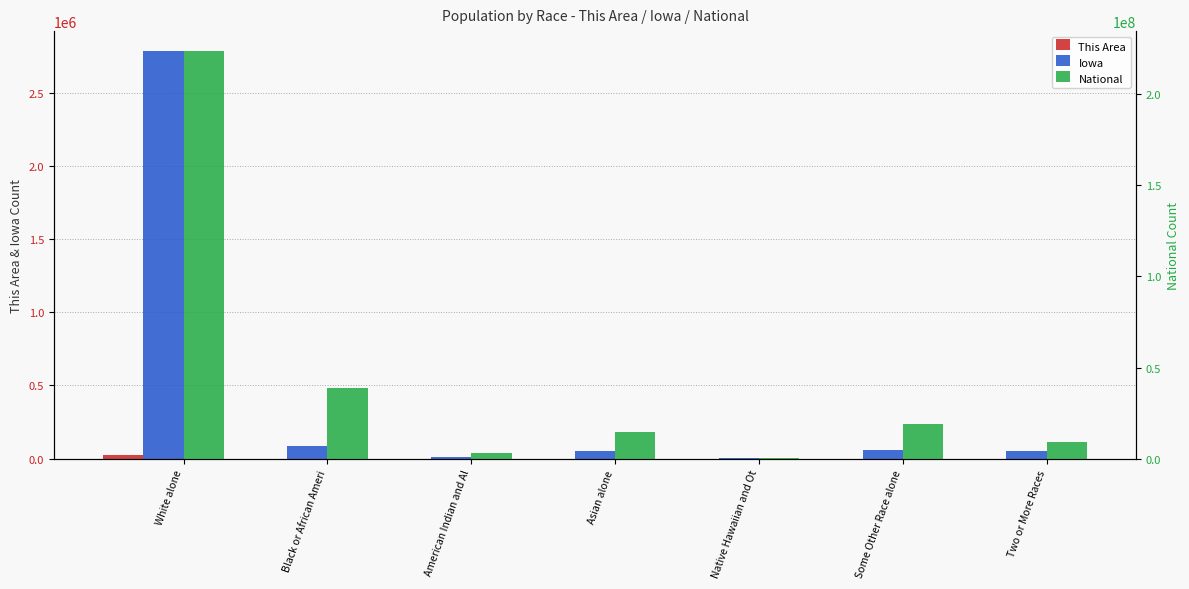

Reading right to left, list all the values displayed in this chart.

This Area: Two or More Races=342	Some Other Race alone=496	Native Hawaiian and Ot=6	Asian alone=163	American Indian and Al=41	Black or African Ameri=108	White alone=26831
Iowa: Two or More Races=53333	Some Other Race alone=56132	Native Hawaiian and Ot=2003	Asian alone=53094	American Indian and Al=11084	Black or African Ameri=89148	White alone=2781561
National: Two or More Races=9009073	Some Other Race alone=19107368	Native Hawaiian and Ot=540013	Asian alone=14674252	American Indian and Al=2932248	Black or African Ameri=38929319	White alone=223553265